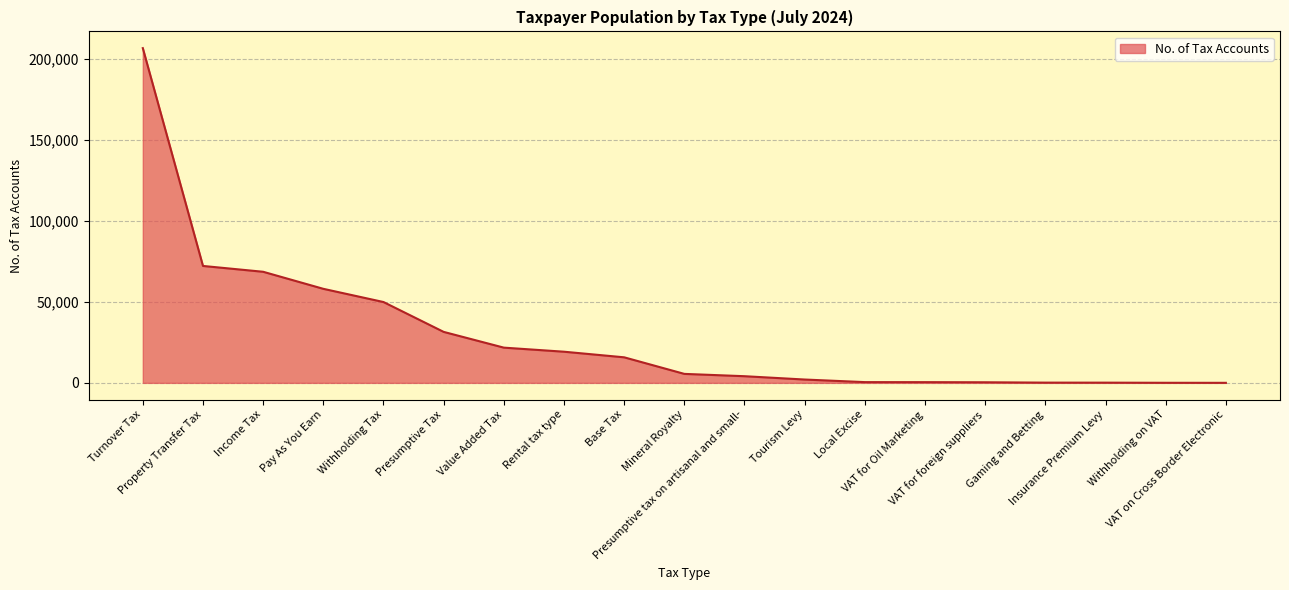

What is the difference between the maximum and minimum values?

206388